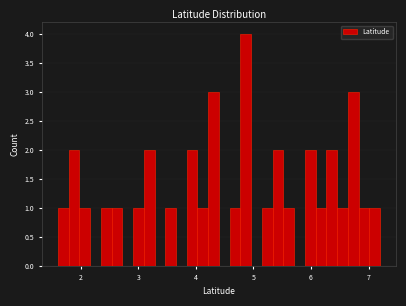

Around what value on the x-axis is the tallest bar? Give the approximate position of its centre, as read against the axis.

4.9